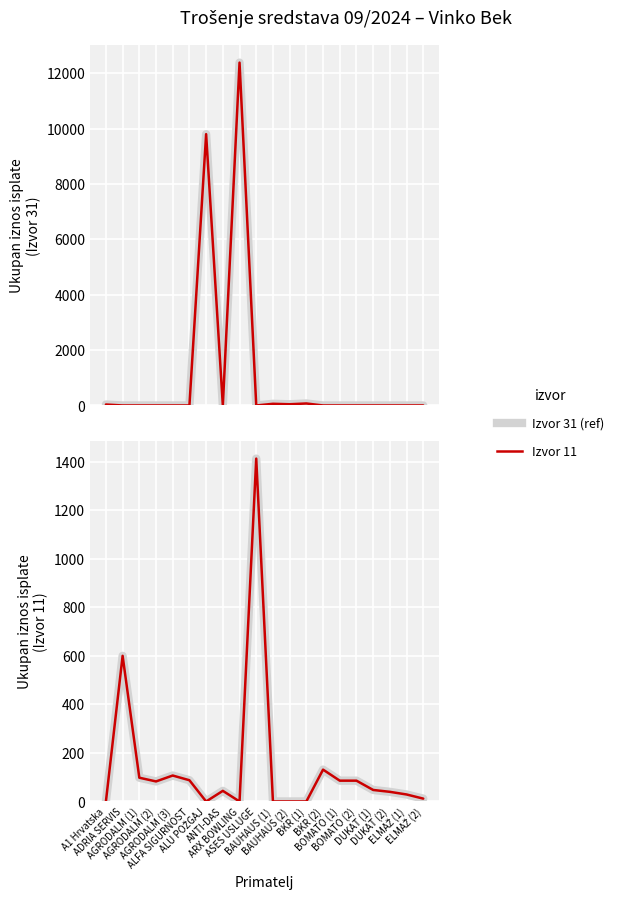

True or false: Izvor 11 and Izvor 11 (reference) cross at least once.

False